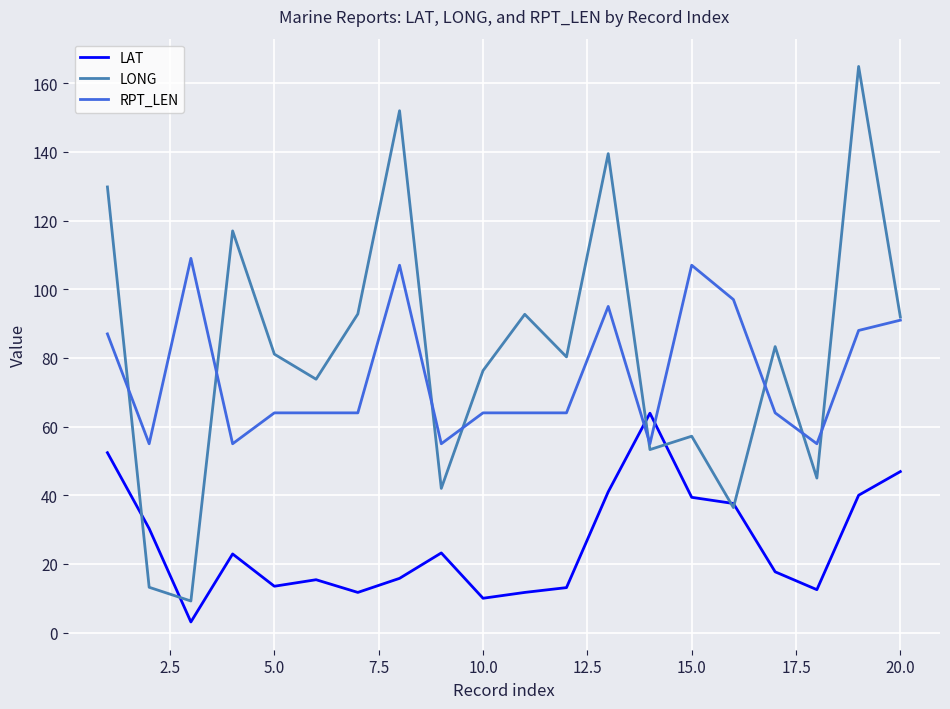

How many intersections are there between LAT and RPT_LEN?

2